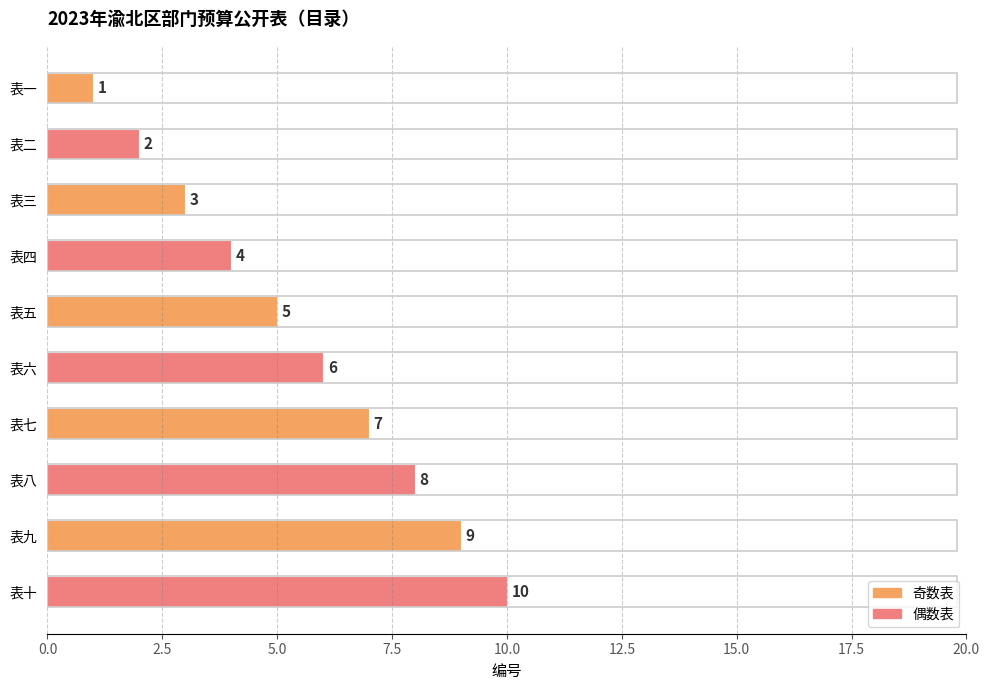

What position from the top is 表三?

3